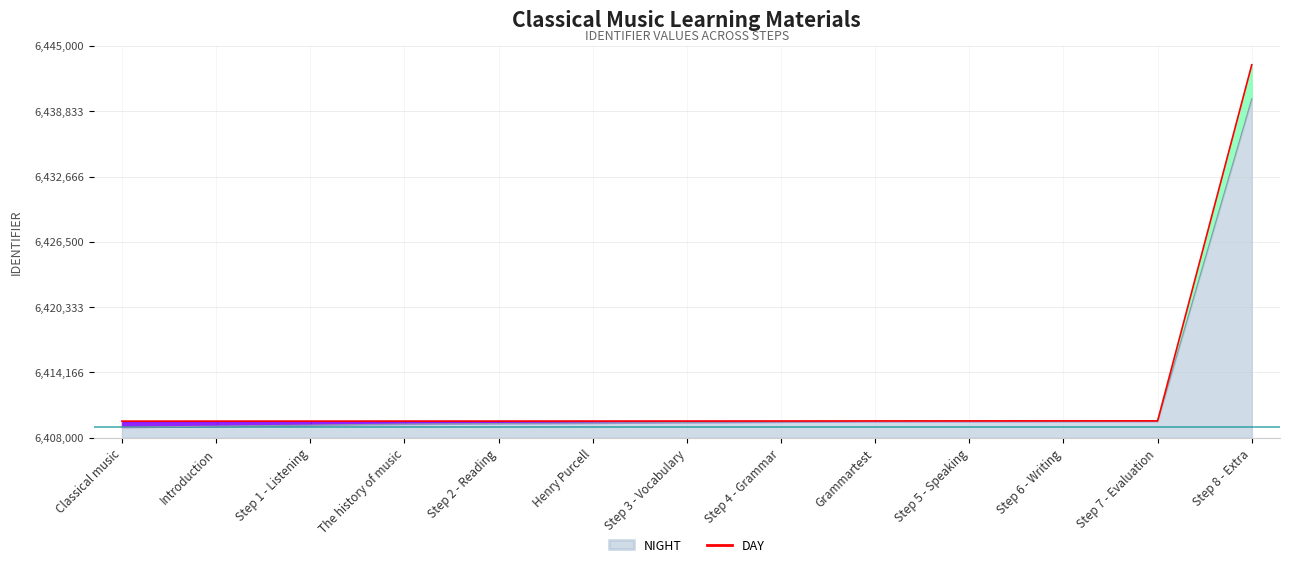

Rank the categories by value from lowest to highest.

Classical music, Introduction, Step 1 - Listening, The history of music, Step 2 - Reading, Henry Purcell, Step 3 - Vocabulary, Step 4 - Grammar, Grammartest, Step 5 - Speaking, Step 6 - Writing, Step 7 - Evaluation, Step 8 - Extra